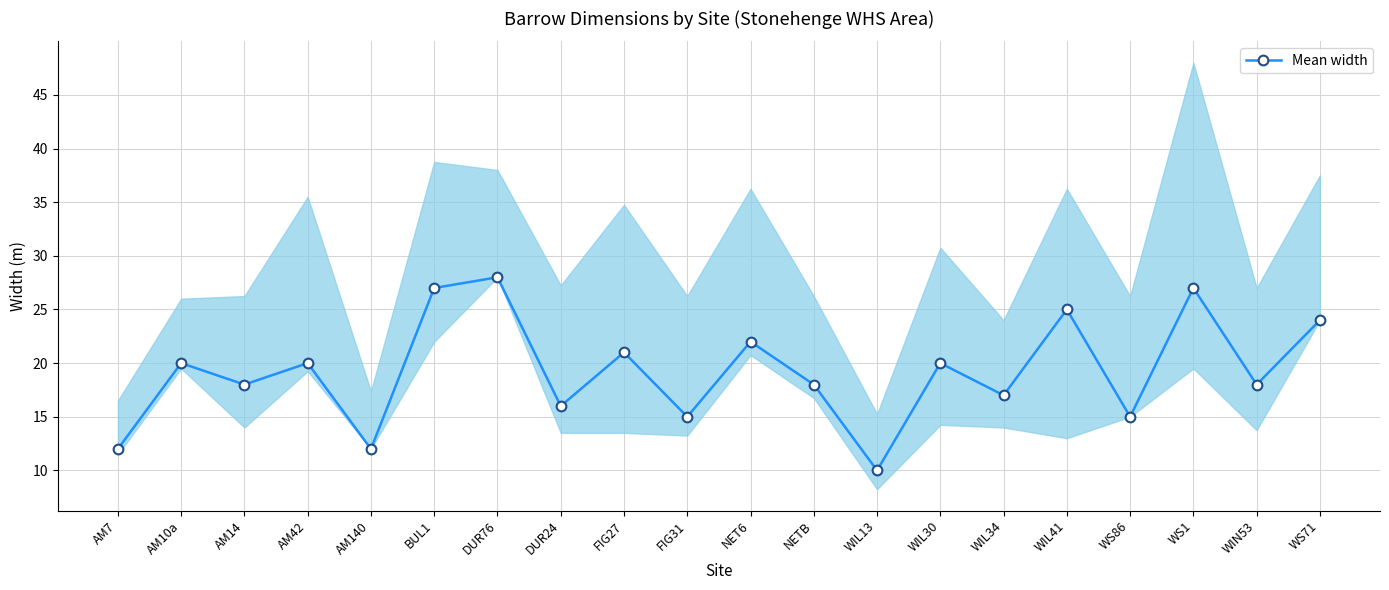

How many data points are above 20?

7